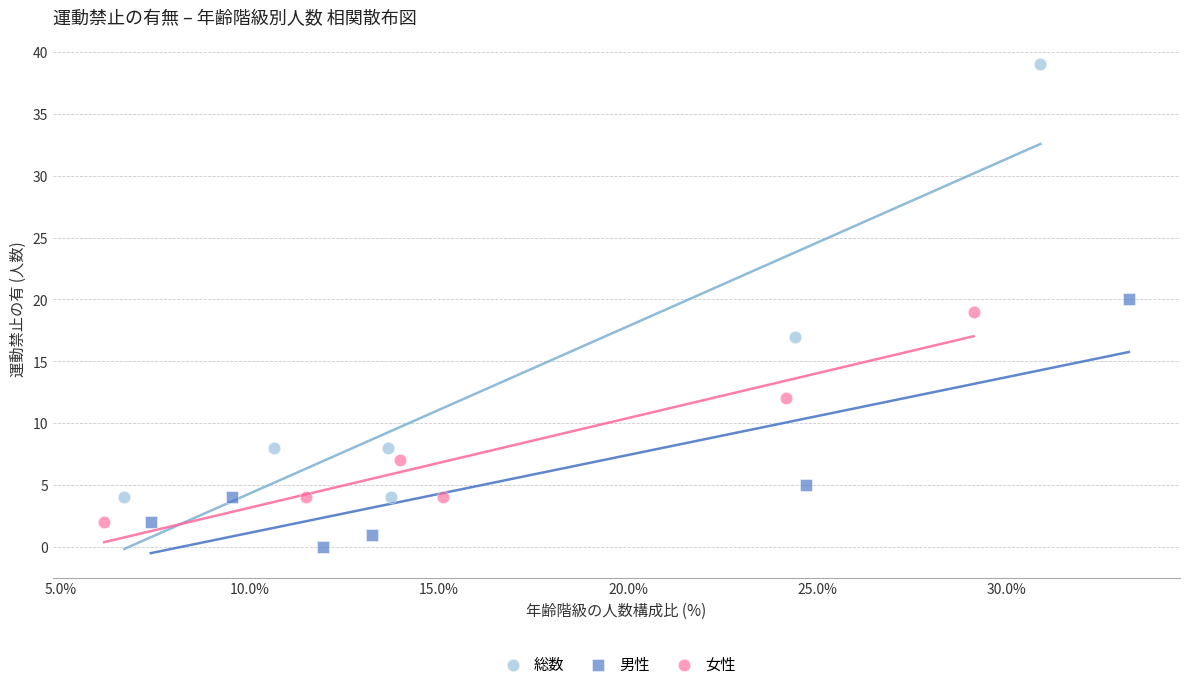

Which series has the widest spread of Y values?

総数